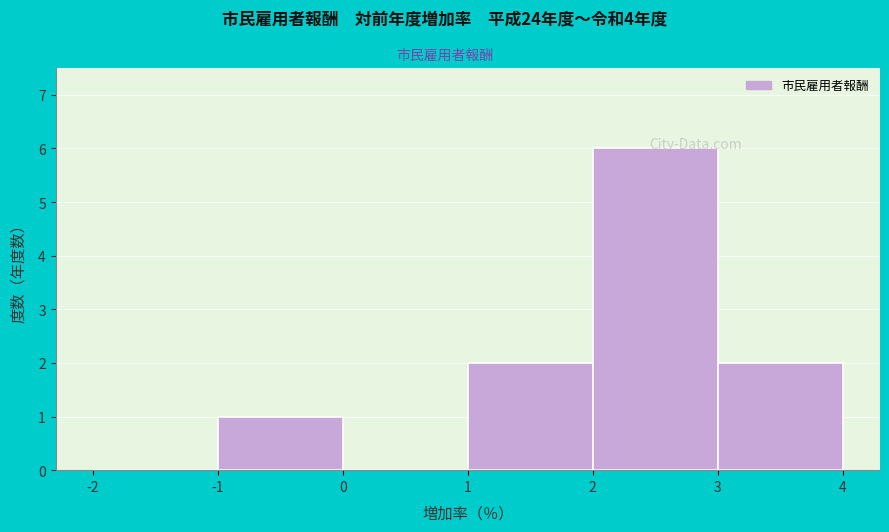

Reading left to right, list every bar in this chart as the range it spans on the x-axis followed by its height. The values are not printed on the chart, so give them approximately, as read against the axis.

-2 to -1: 0
-1 to 0: 1
0 to 1: 0
1 to 2: 2
2 to 3: 6
3 to 4: 2